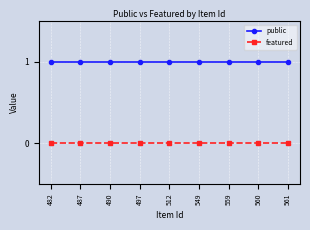

True or false: public and featured cross at least once.

False